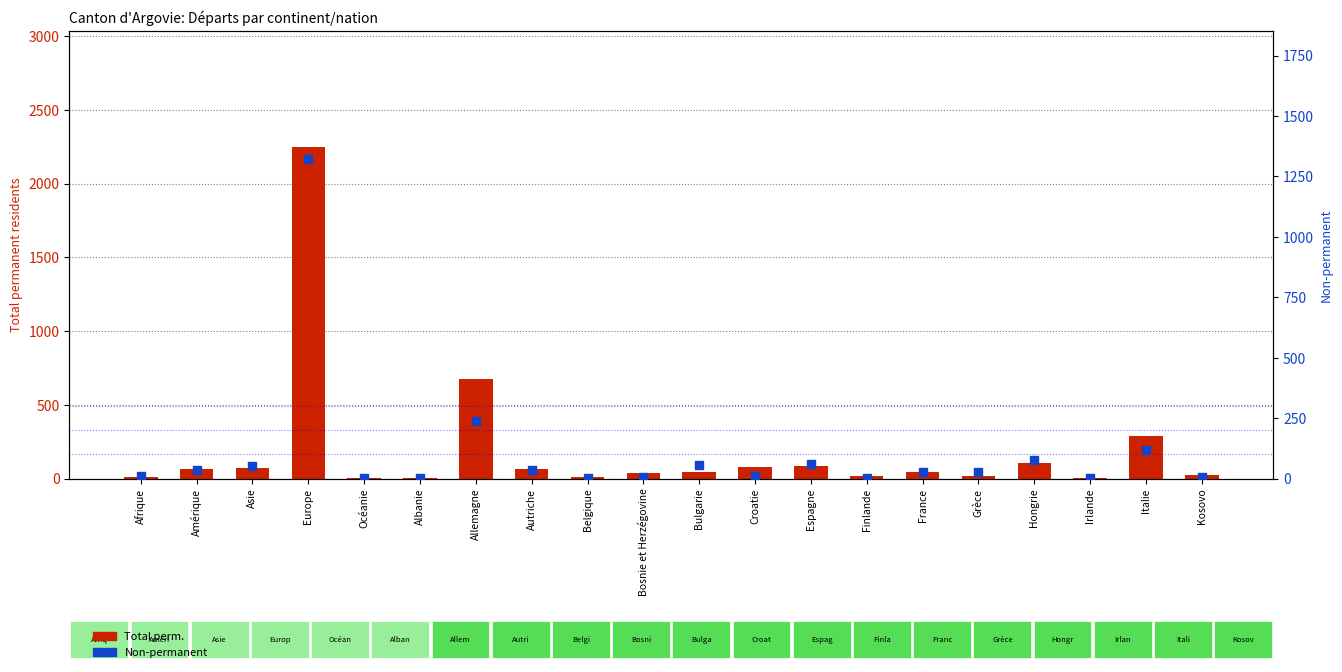

At which category is the sum across all series the highest?

Europe